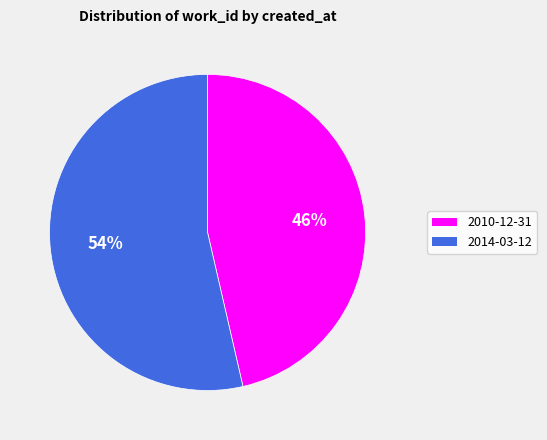

Count the number of slices in the pie.

2